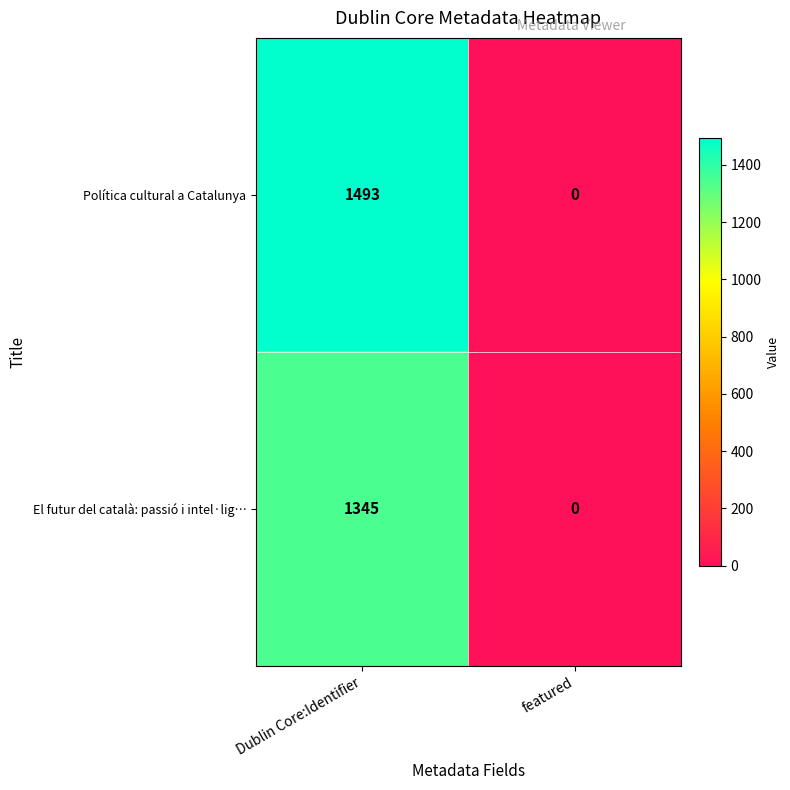

The value of Política cultural a Catalunya at Dublin Core:Identifier is 2687. True or false?

False